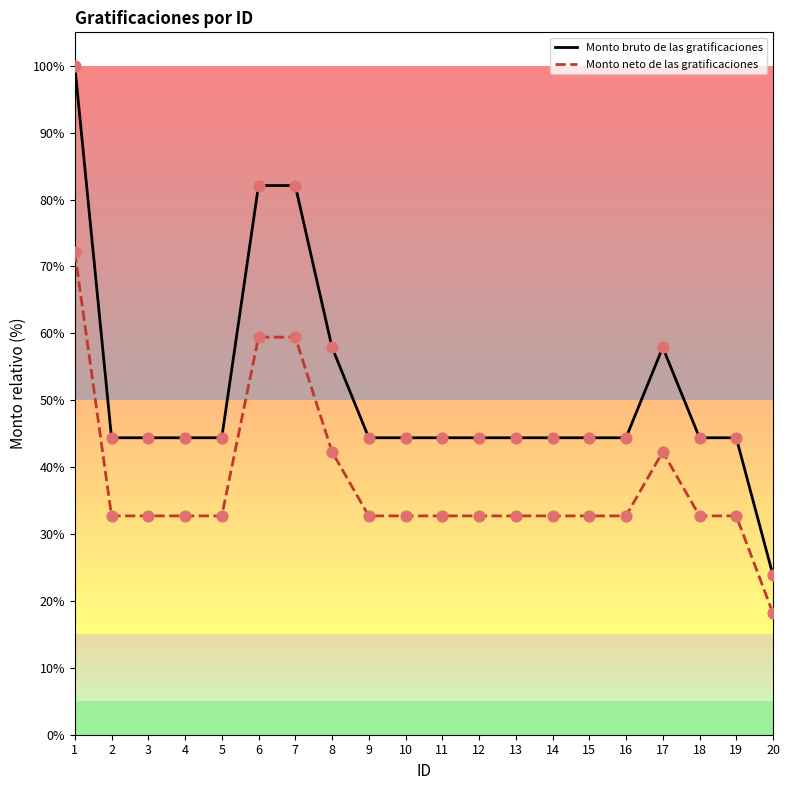

At how many categories does at least one series exceed 79?

3